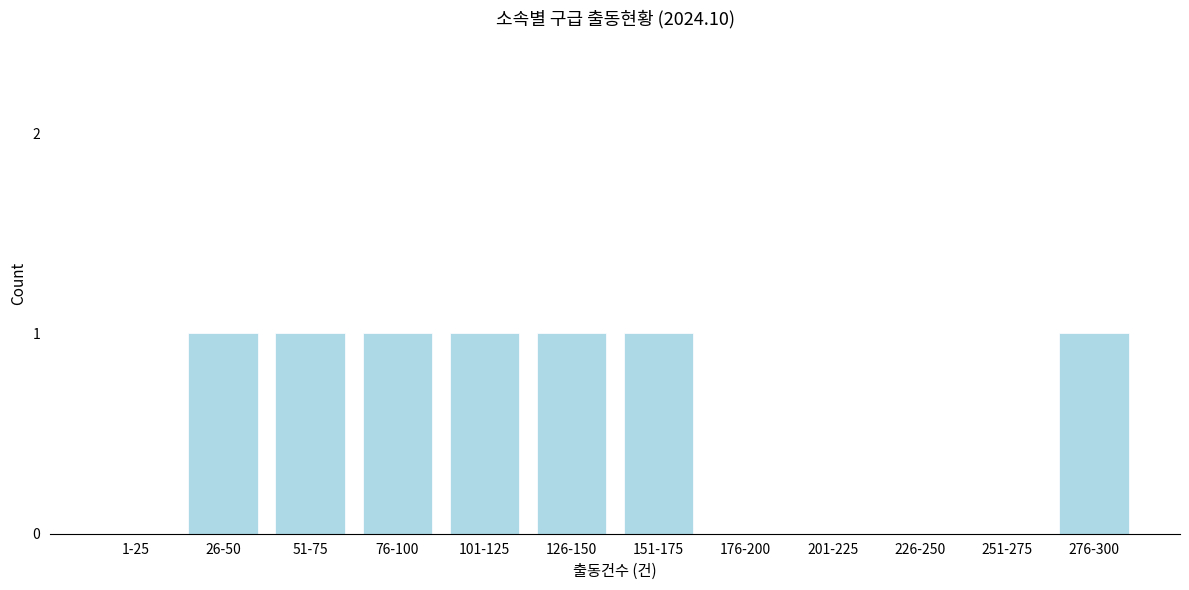

Reading right to left, transcribe all the data shown in this chart.

276-300=1	251-275=0	226-250=0	201-225=0	176-200=0	151-175=1	126-150=1	101-125=1	76-100=1	51-75=1	26-50=1	1-25=0